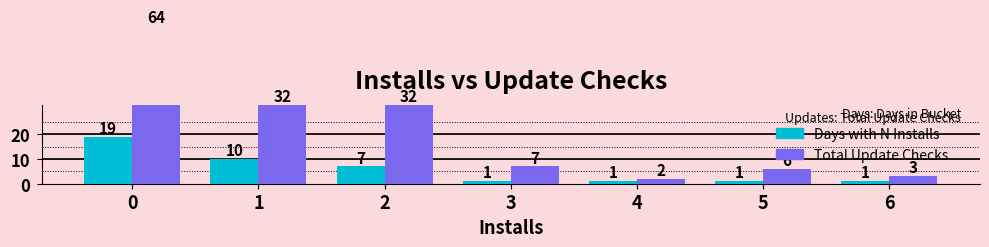

What is the value of the Days with N Installs bar at the 3rd from the left?

7